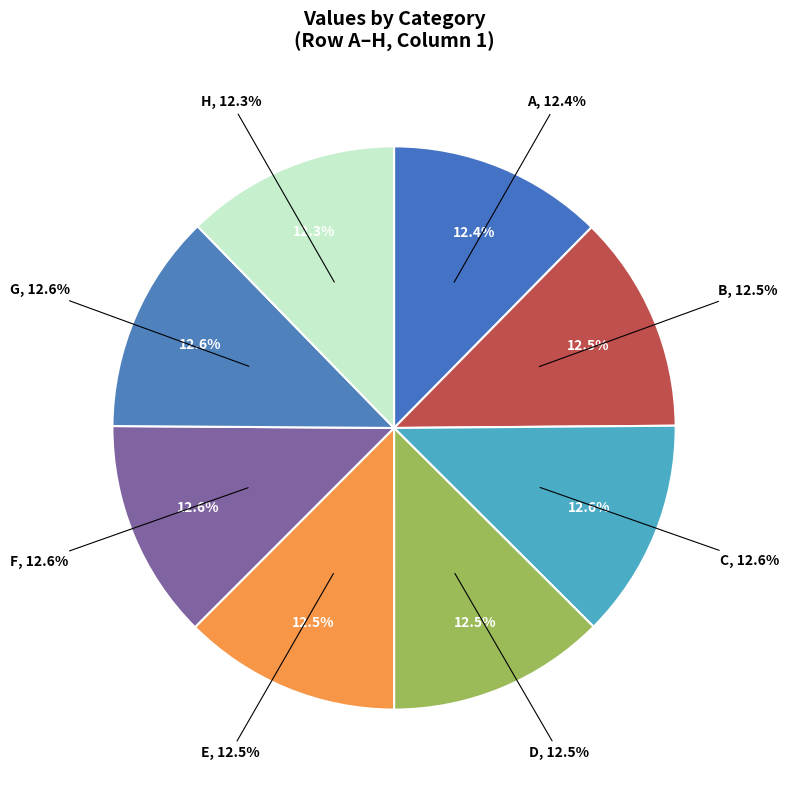

Between D and H, which is larger?

D